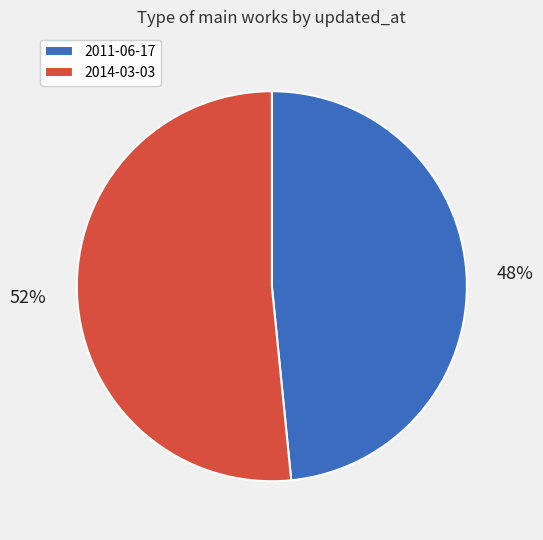

Which has a higher value, 2014-03-03 or 2011-06-17?

2014-03-03